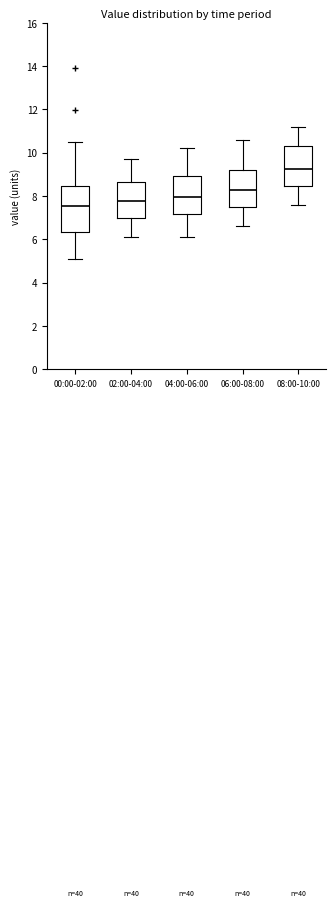

Which box's median line is the highest?

08:00-10:00